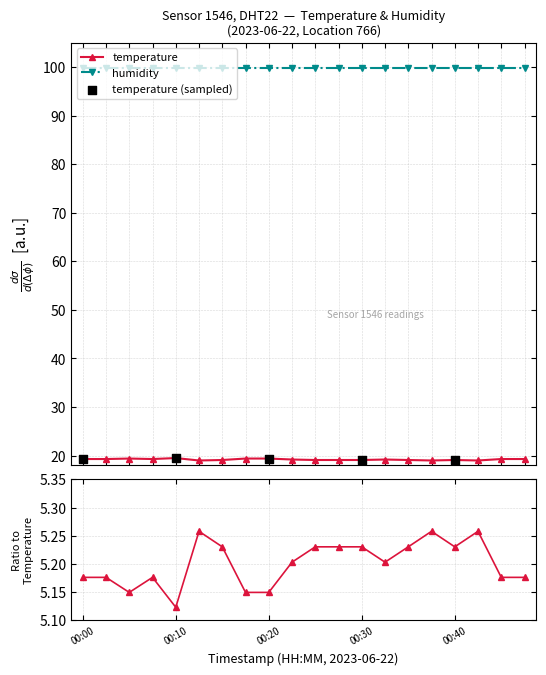

Which has a higher value, 00:20 or 00:35?

00:20